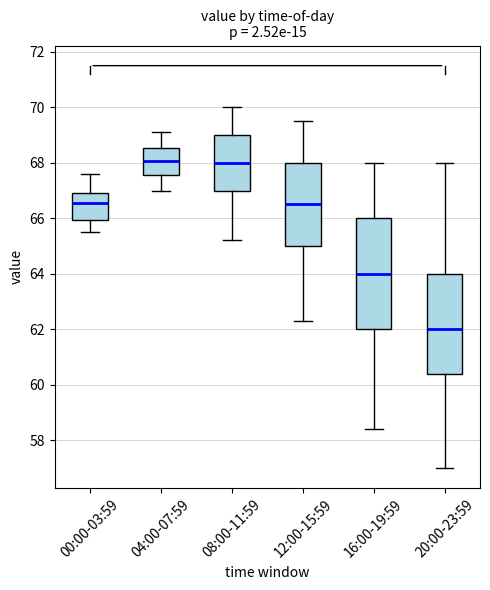

Where is the lower edge of the box for 16:00-19:59 on the y-axis? The values are not printed on the chart, so give them approximately, as read against the axis.

62.0